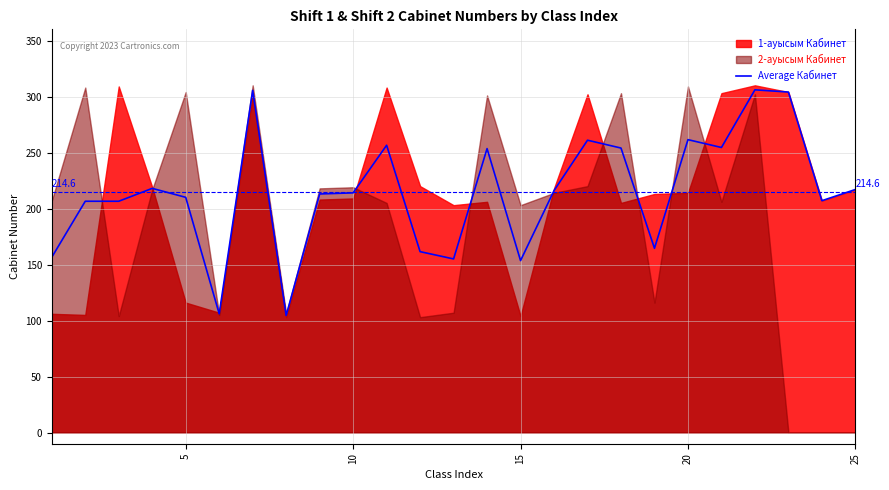

Does the chart have visible grid lines?

Yes